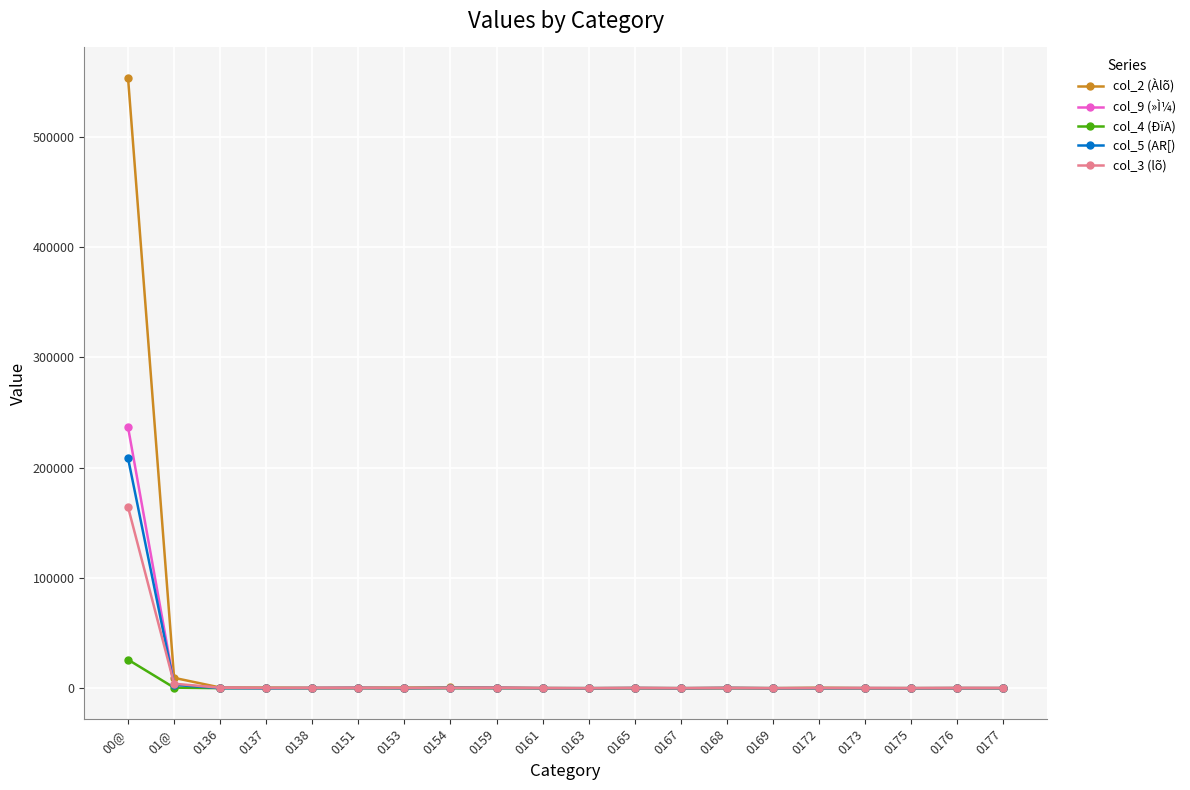

What position from the right is 0173?

4